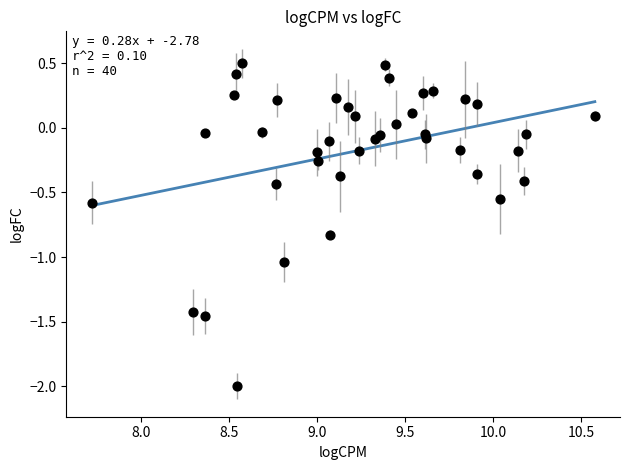

What is the range of X values (max minus min)?

2.9